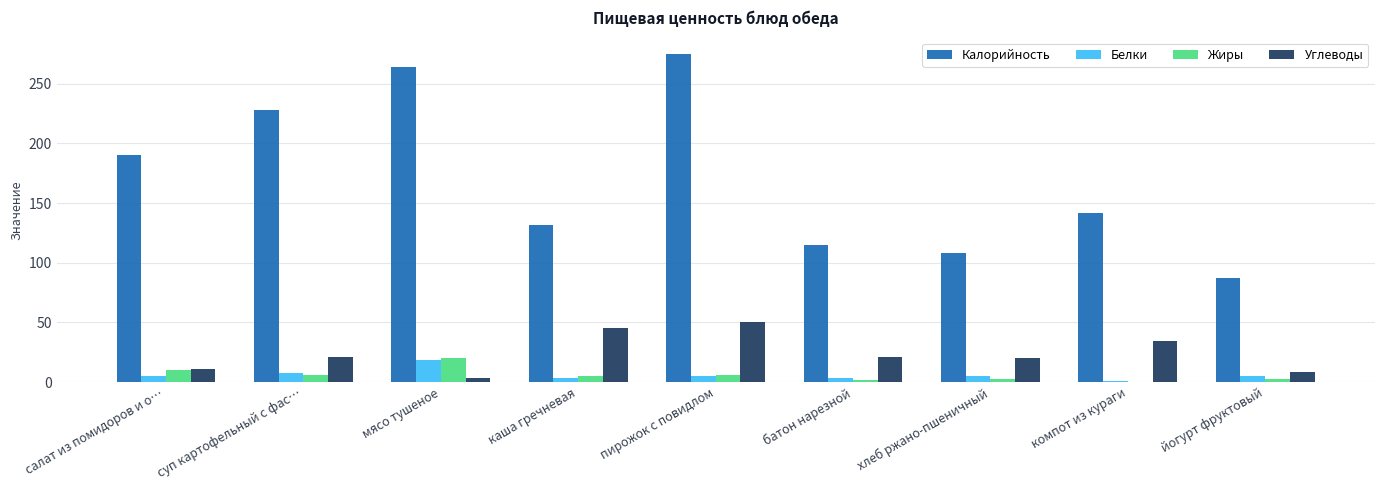

Which series changed the most between пирожок с повидлом and батон нарезной?

Калорийность